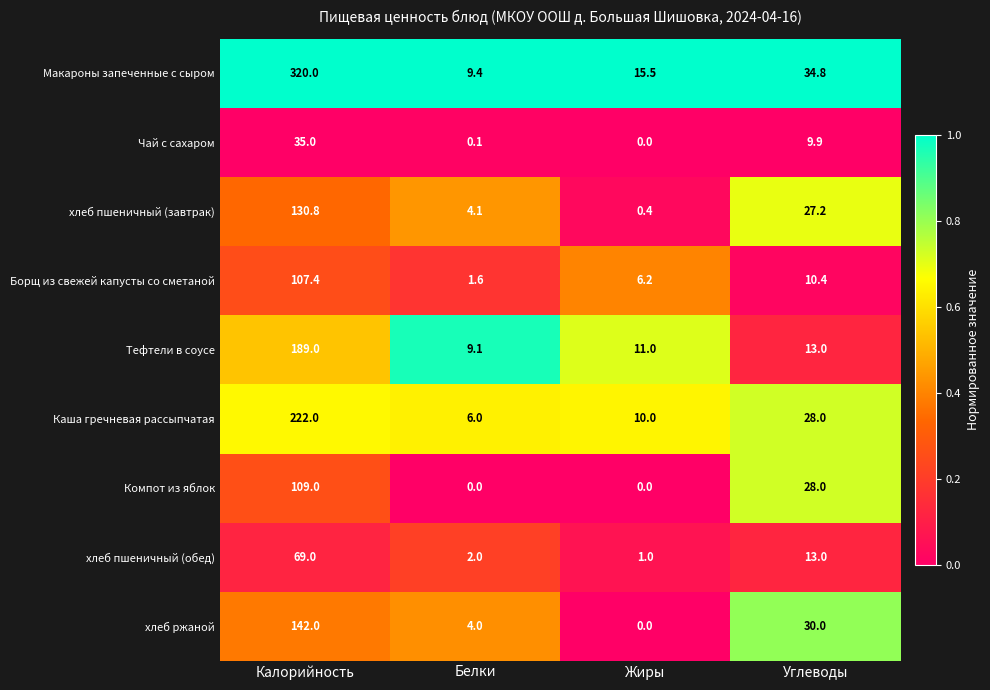

The value of Борщ из свежей капусты со сметаной at Жиры is 6.2. True or false?

True